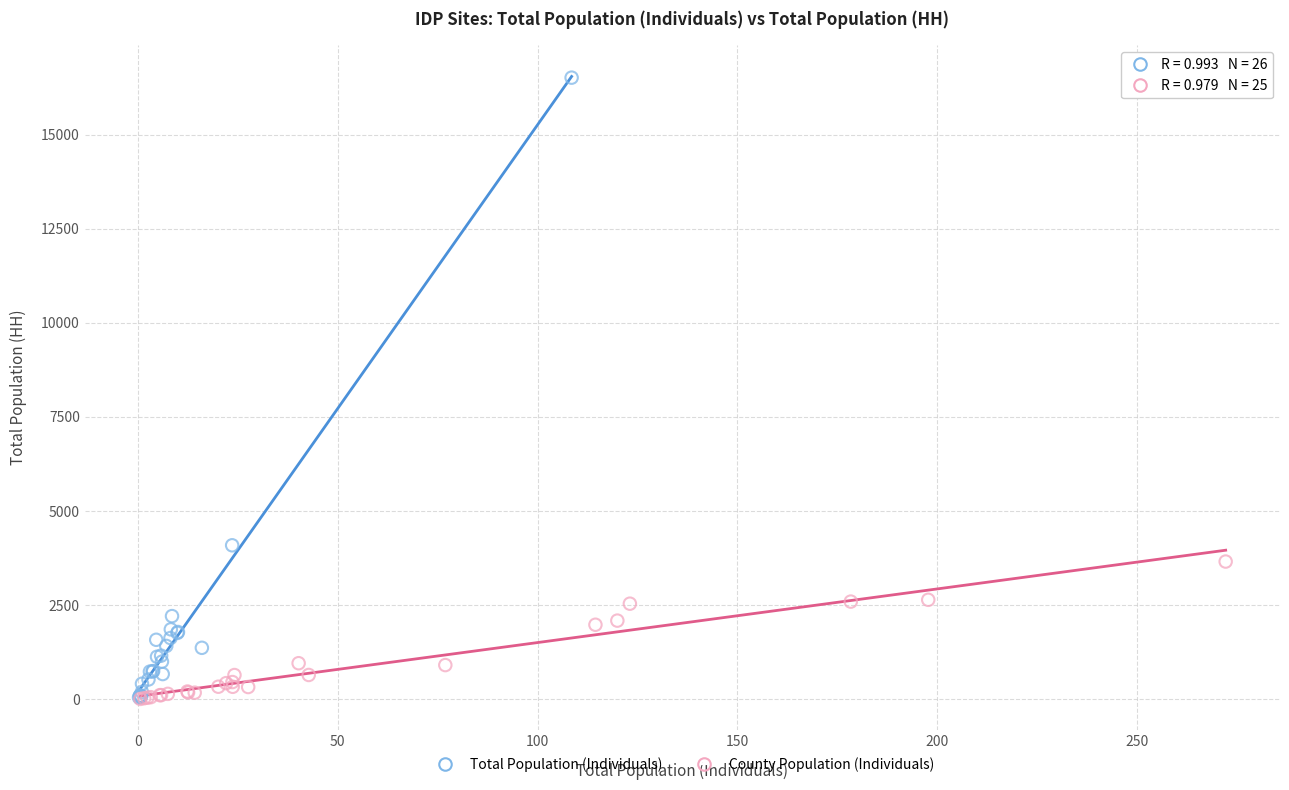

Which series has the widest spread of Y values?

Total Population (Individuals)